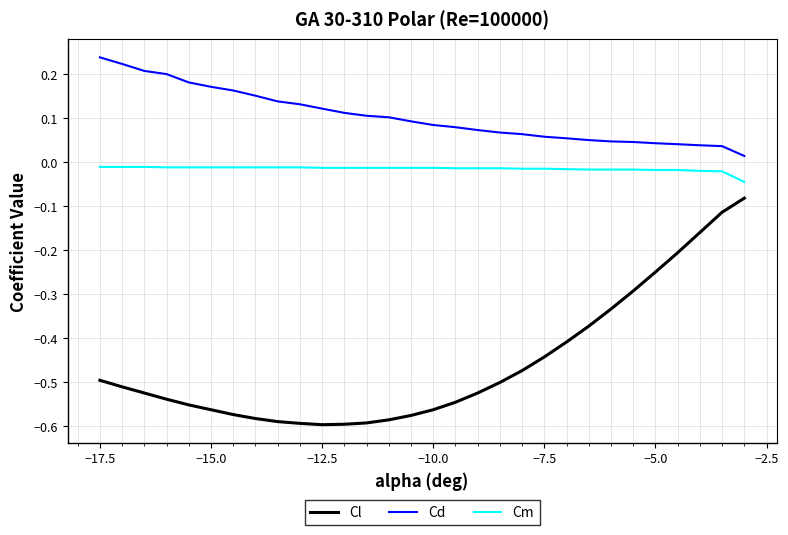

Which series has the largest total across all categories?

Cd